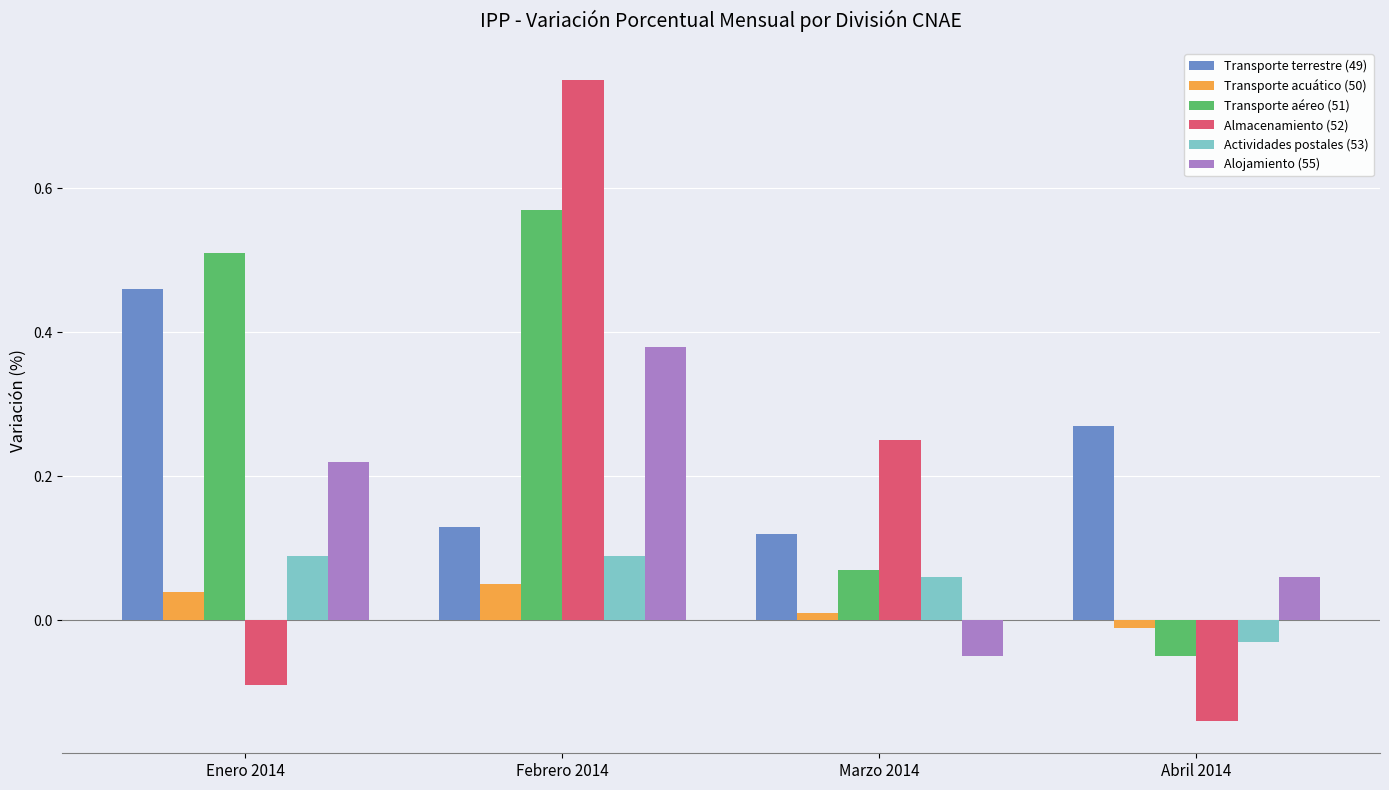

Which series changed the most between Marzo 2014 and Abril 2014?

Almacenamiento (52)